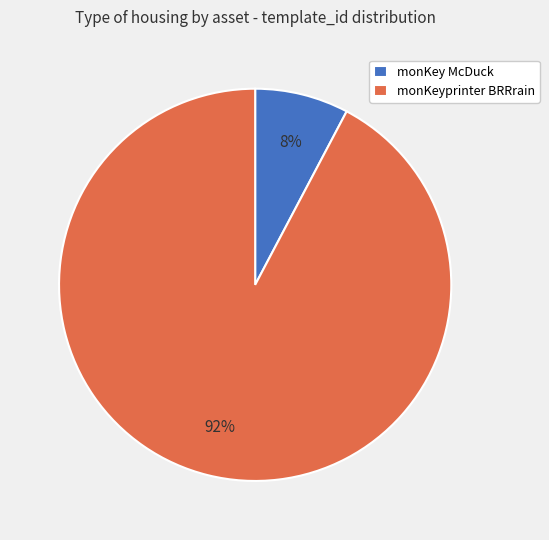

To the nearest percent, what percentage of the pie is monKeyprinter BRRrain?

92%